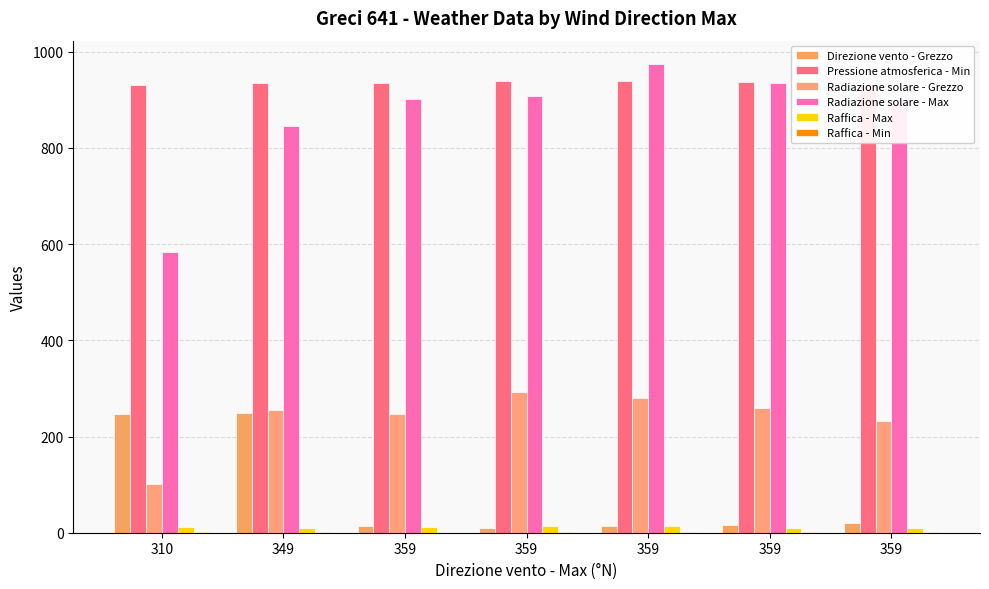

Between 359 and 310, which is larger?

310